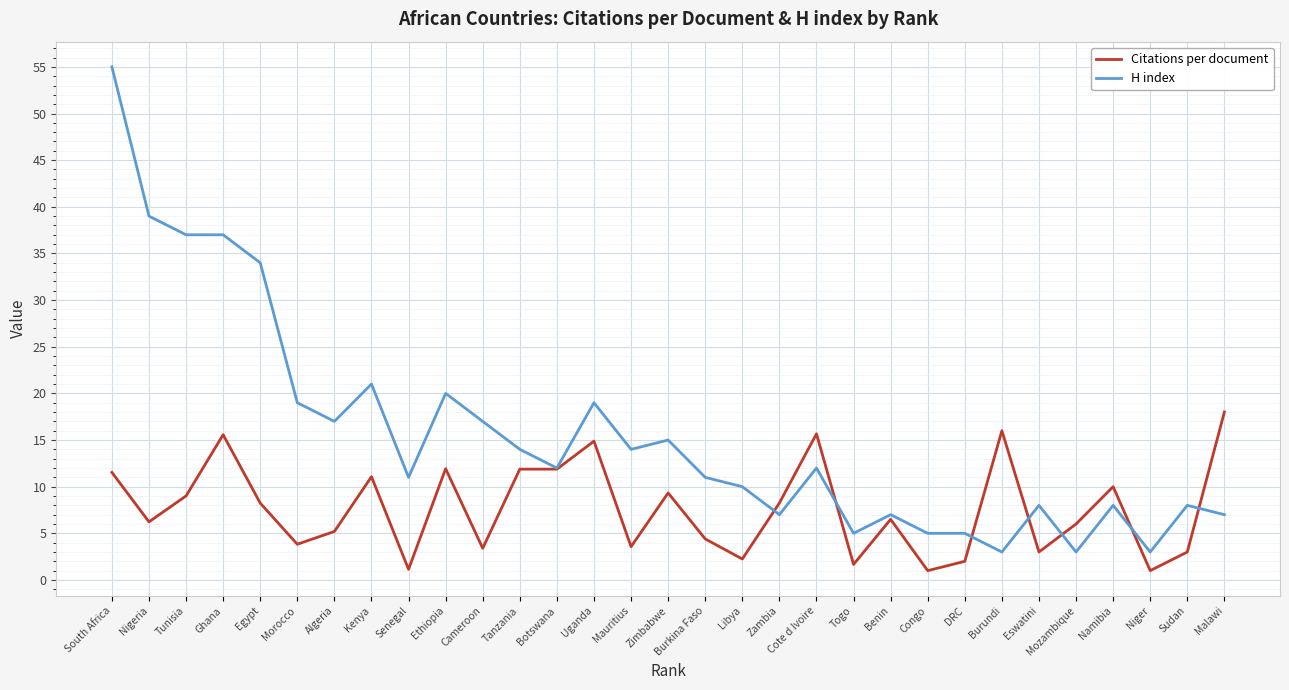

Rank the series by their maximum value, from lowest to highest.

Citations per document, H index